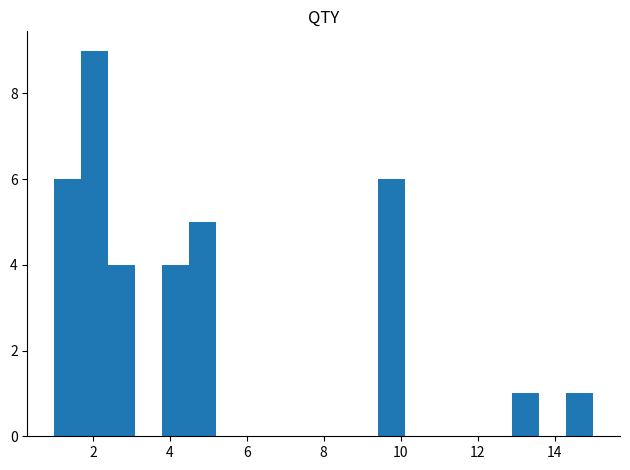

Read against the x-axis, roughly where is the centre of the tallest bar?

2.0